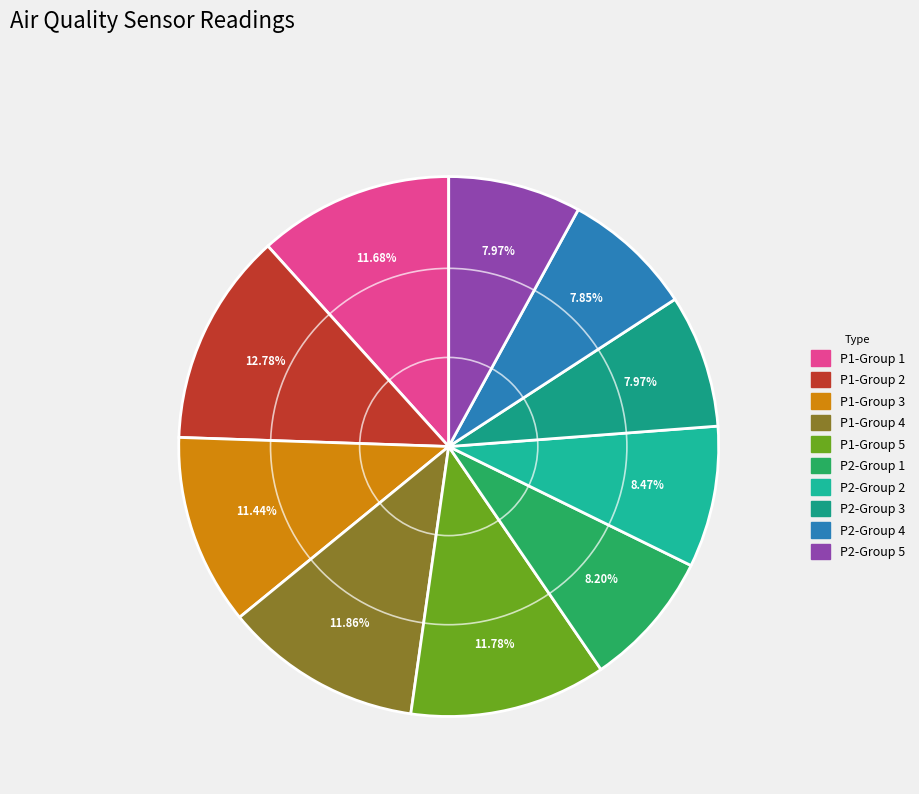

How many slices are in this pie chart?

10